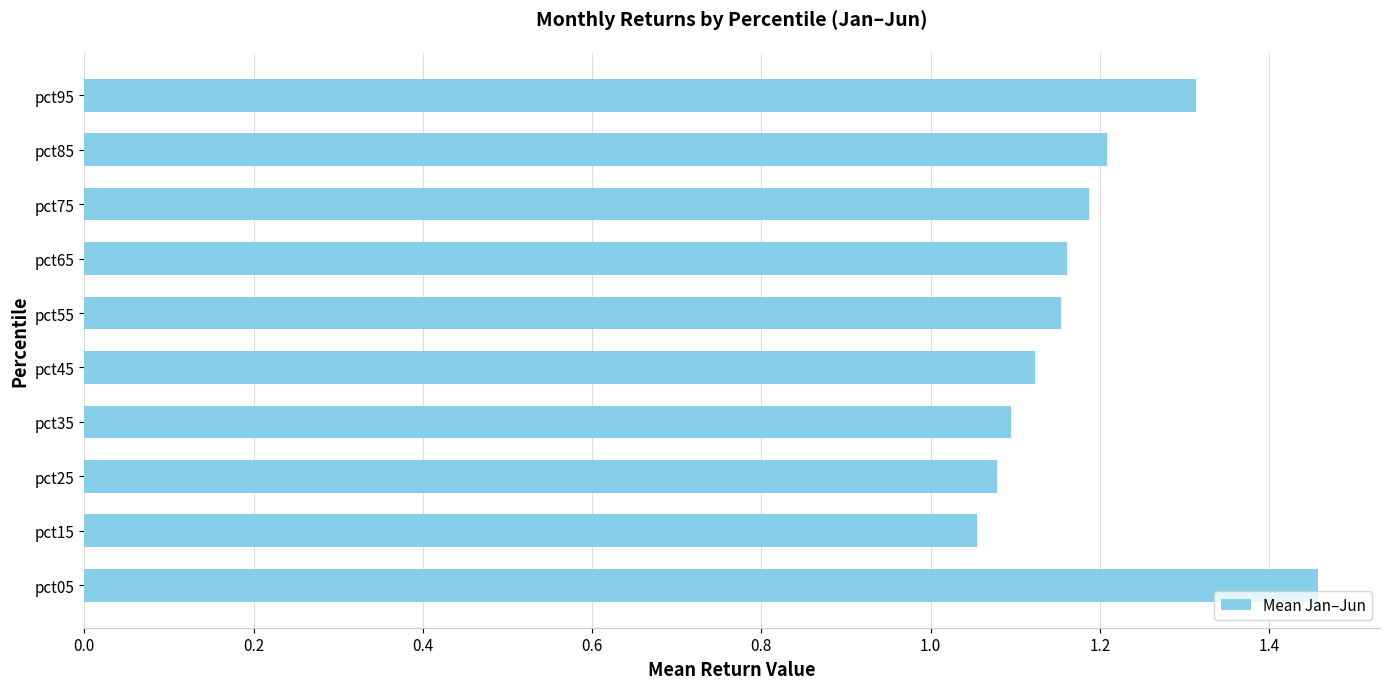

At which category does the chart reach its minimum across all series?

pct15